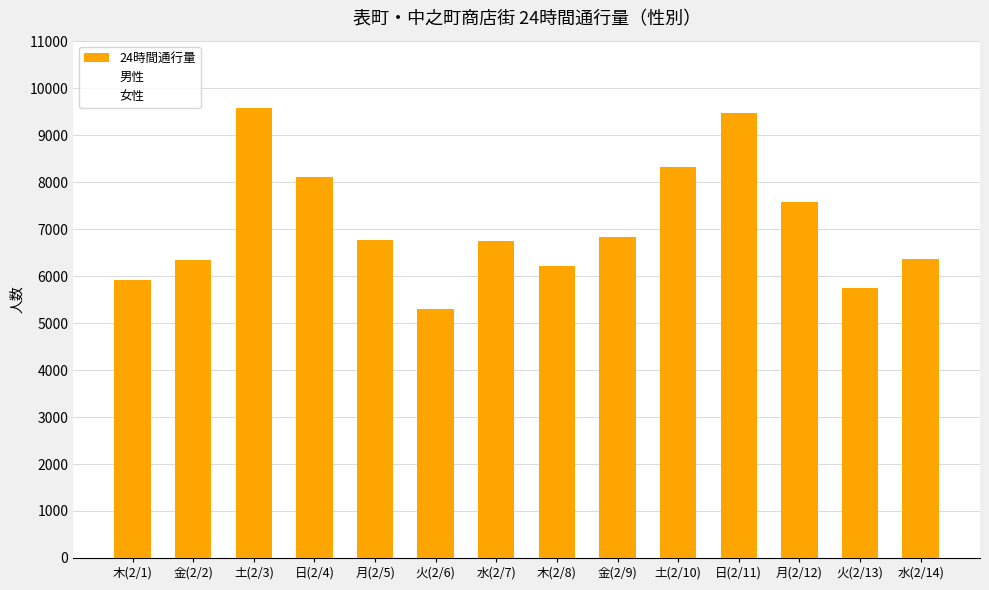

What is the label of the 14th bar from the right?

木(2/1)